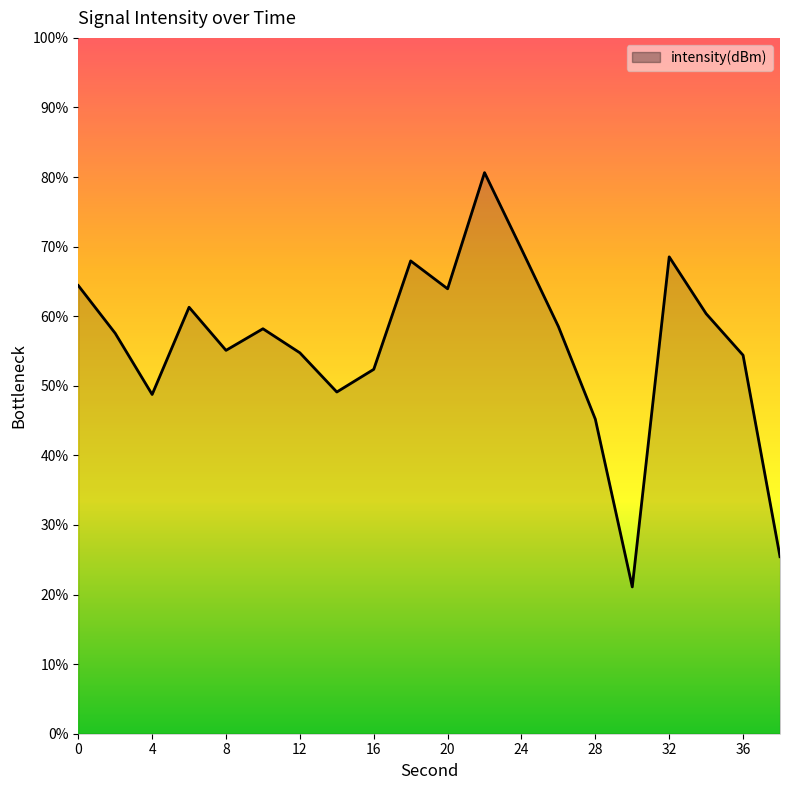

What is the maximum value shown in the chart?

80.6